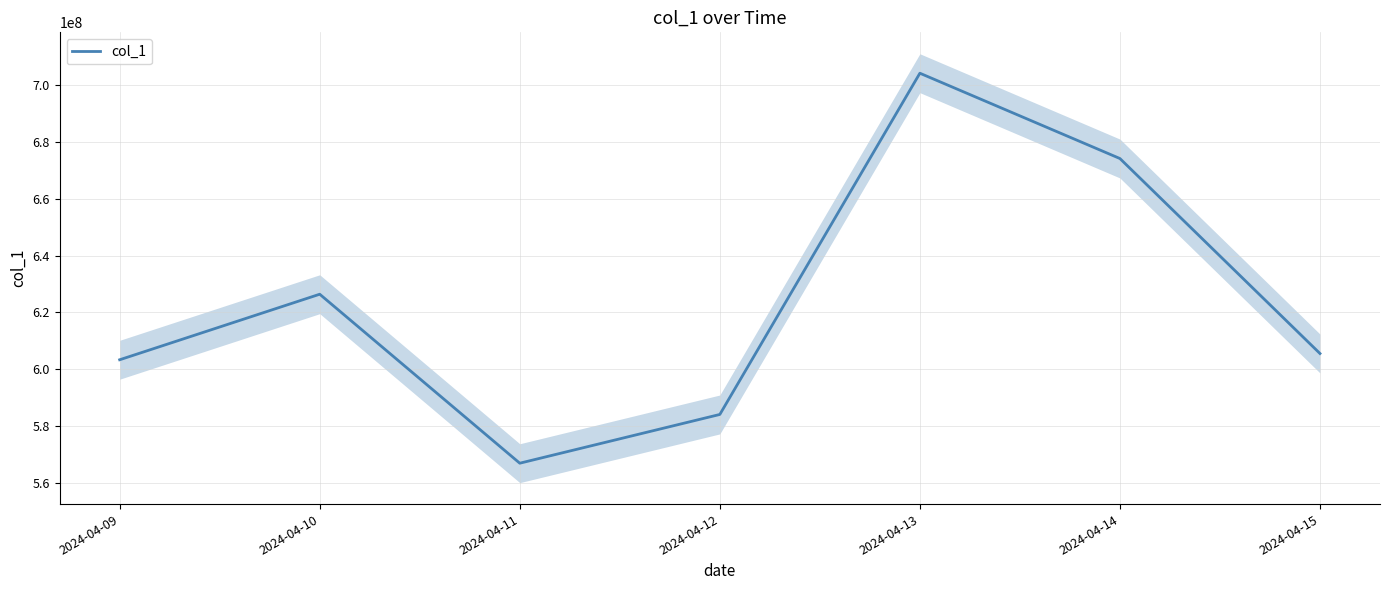

How many points are lower than both their immediate neighbors (excluding endpoints)?

1